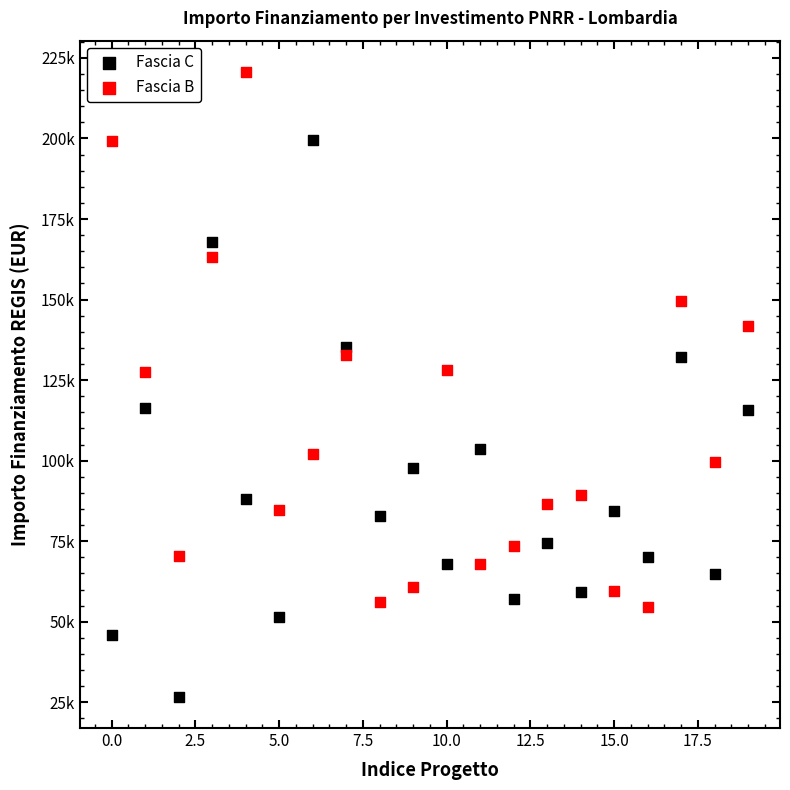

What are all the series names shown in the legend?

Fascia C, Fascia B